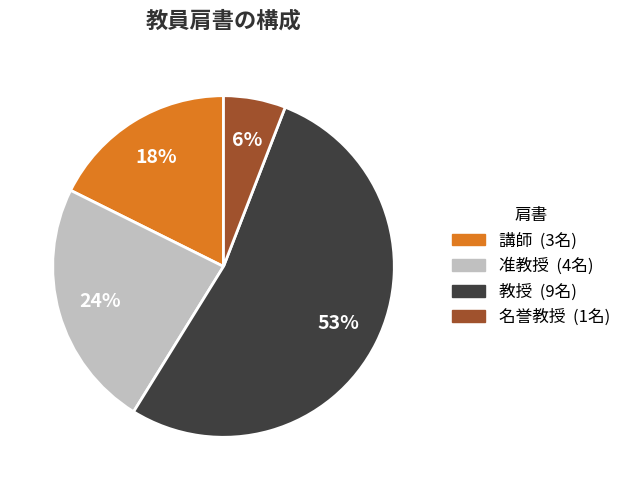

How many slices are in this pie chart?

4